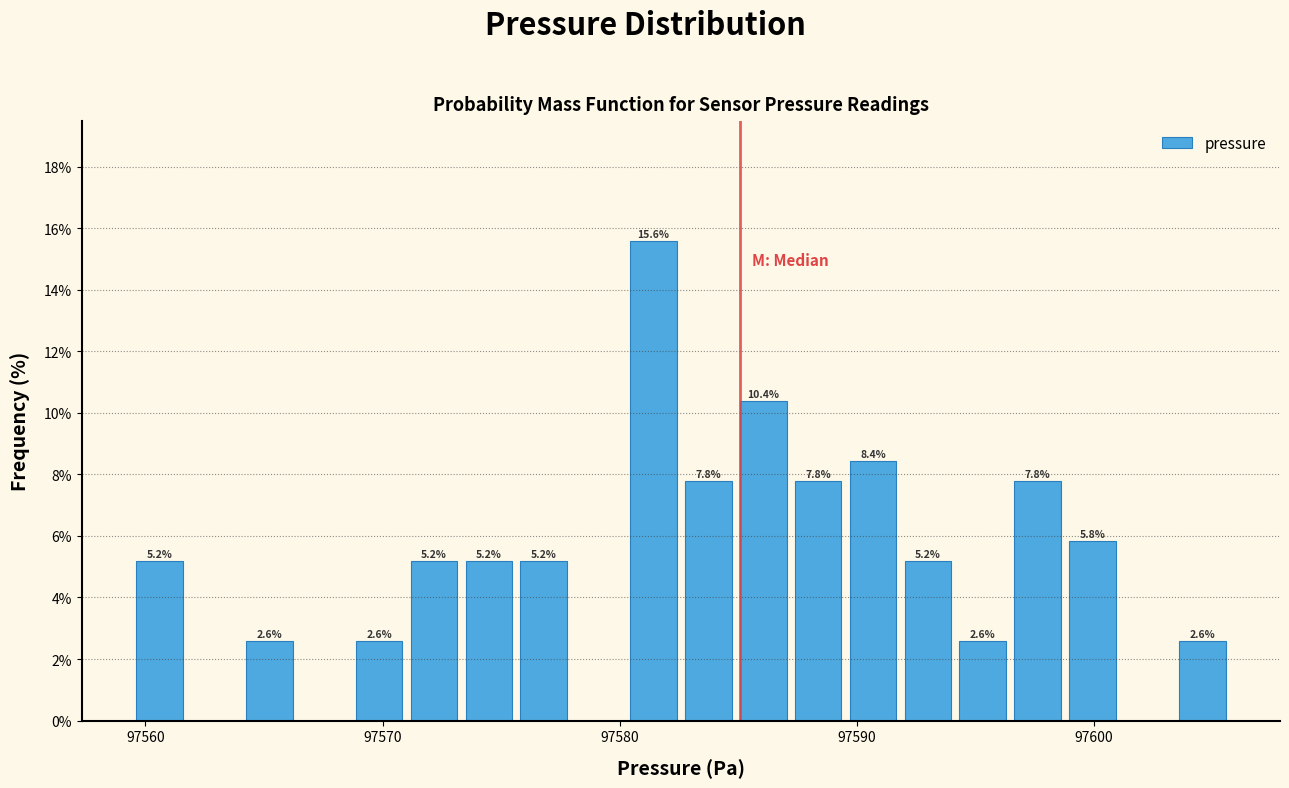

Read against the x-axis, roughly where is the centre of the tallest bar?

97581